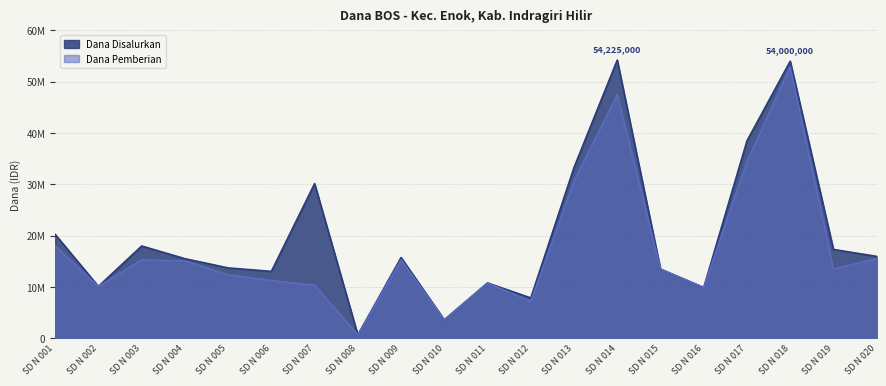

True or false: Dana Pemberian has a value of 13914943 at SD N 016.

False